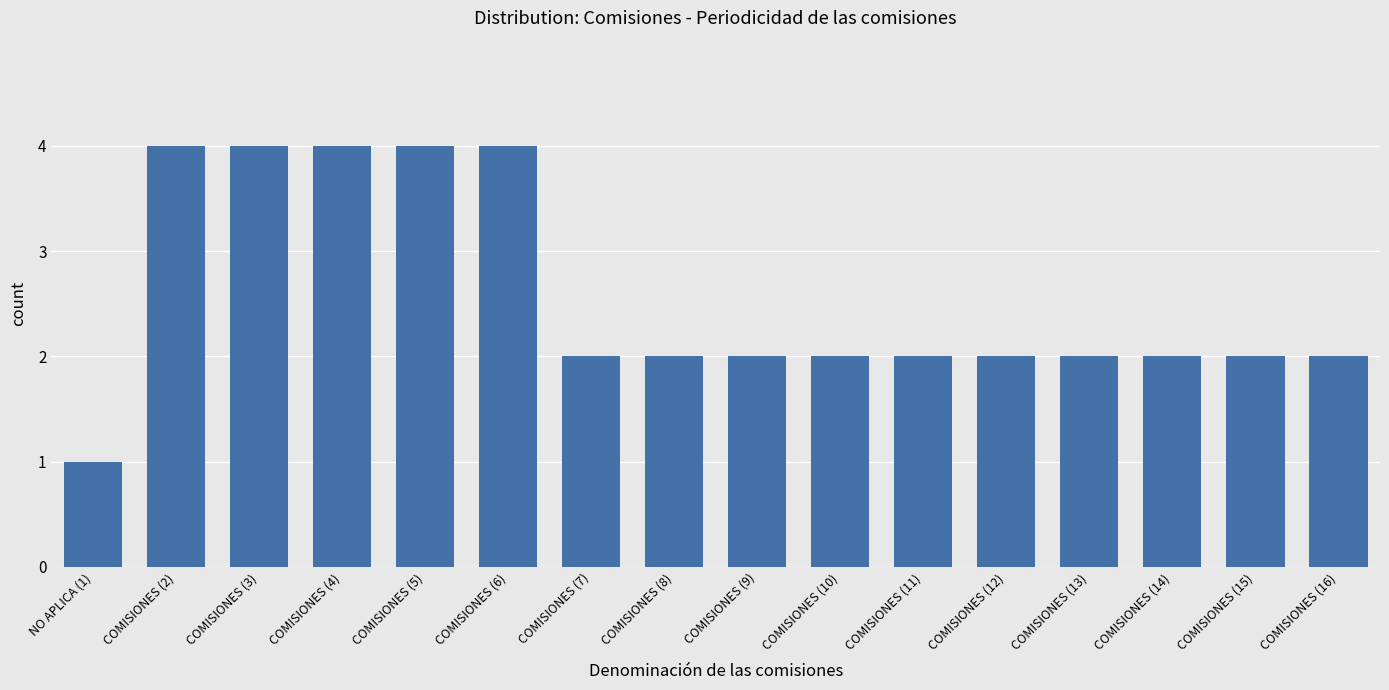

What is the sum of the values at COMISIONES (10) and NO APLICA (1)?

3